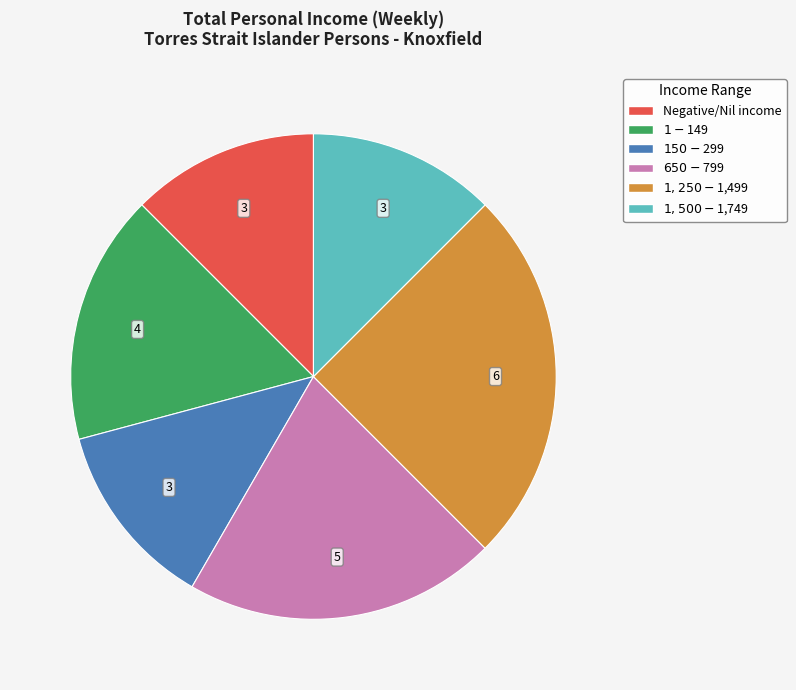

Does any single category account for the majority?

No